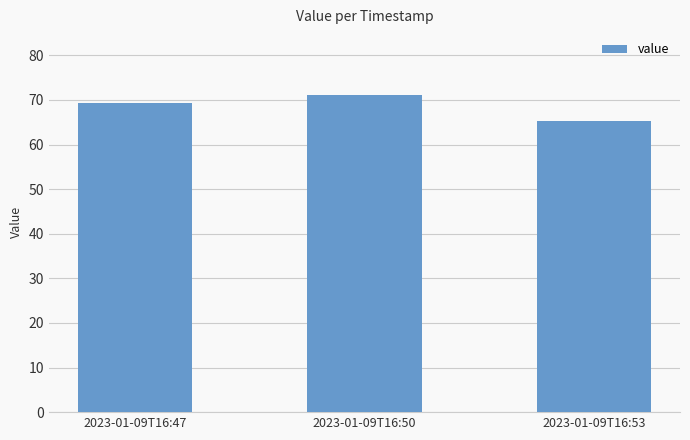

What is the change in value from 2023-01-09T16:47 to 2023-01-09T16:53?

-4.0